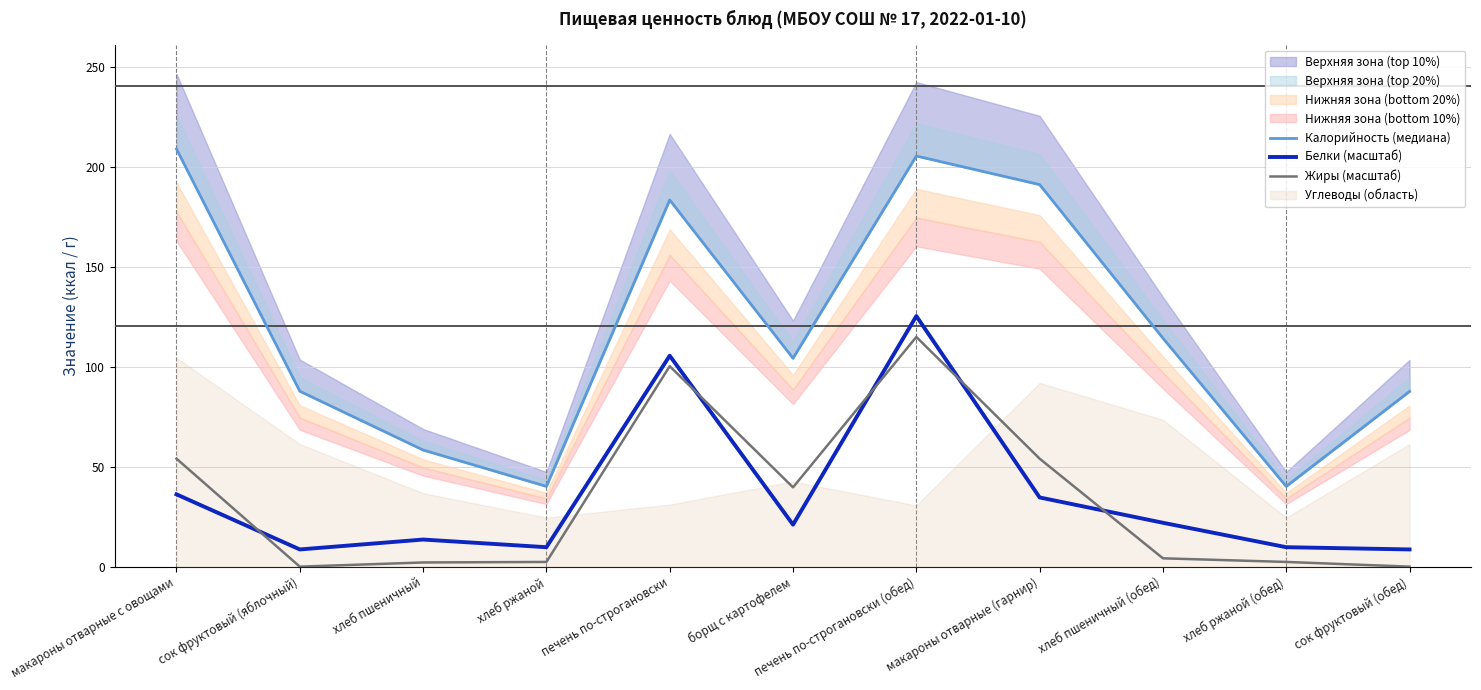

How many lines are shown in the chart?

3